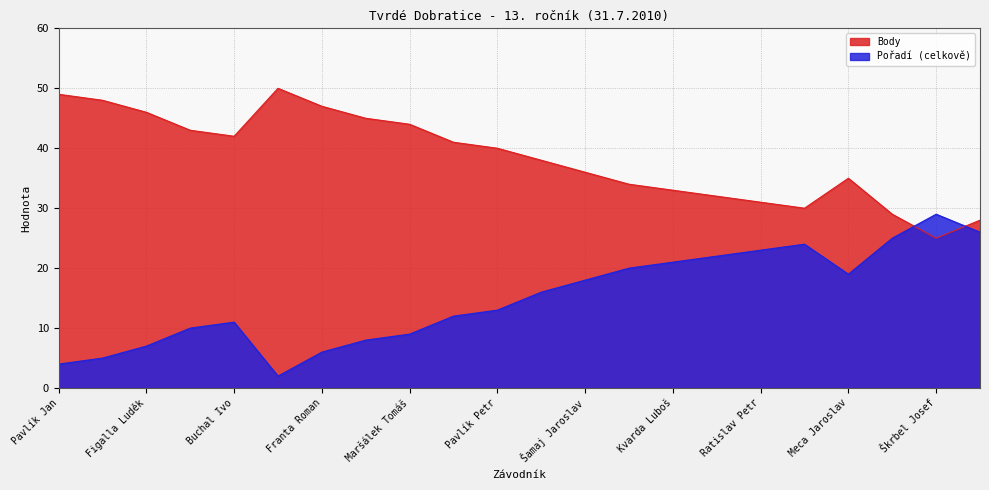

Which series has the largest total across all categories?

Body